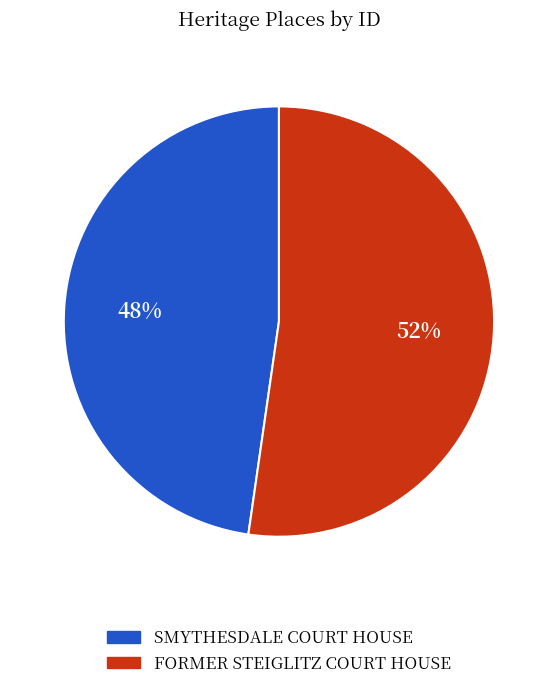

To the nearest percent, what portion does SMYTHESDALE COURT HOUSE represent?

48%